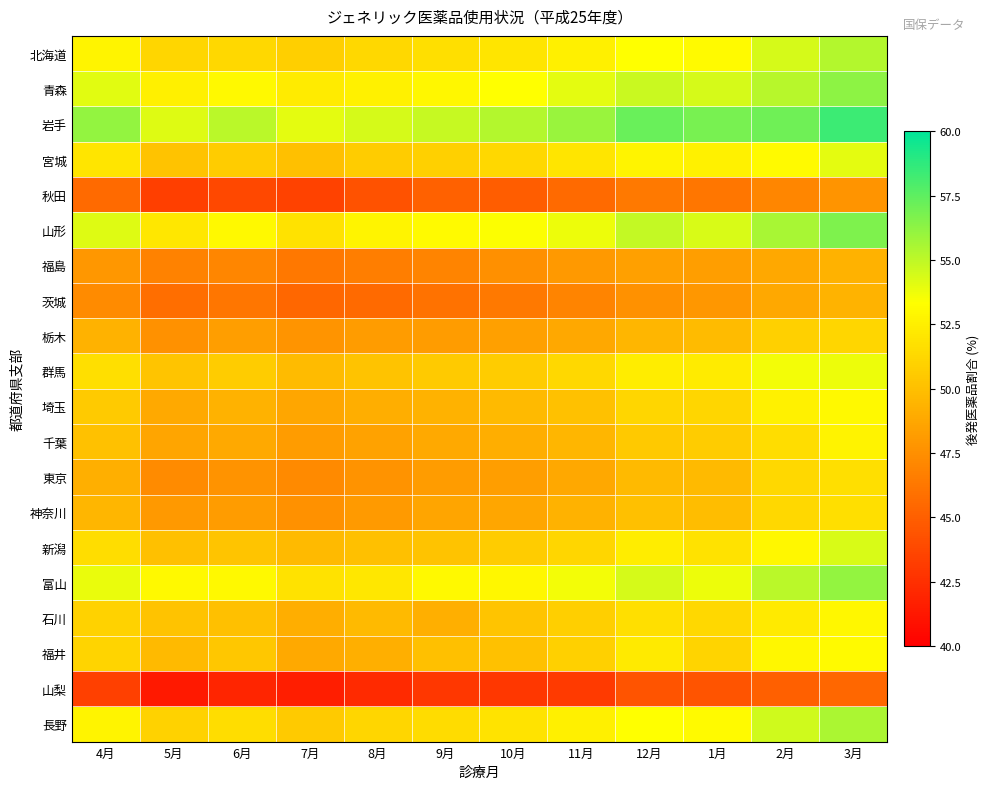

Between 2月 and 1月, which is larger?

2月